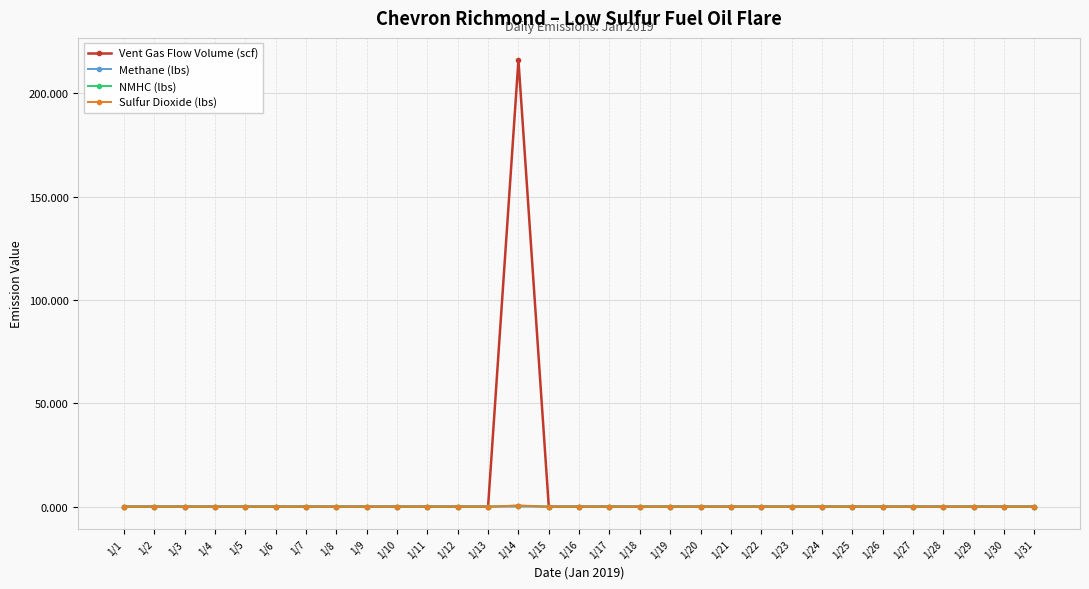

At which category is the sum across all series the highest?

1/14